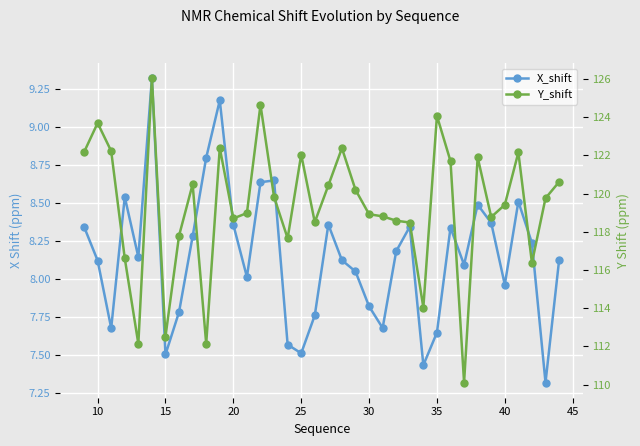

What is the value of the Y_shift point at the 35th from the left?

119.8